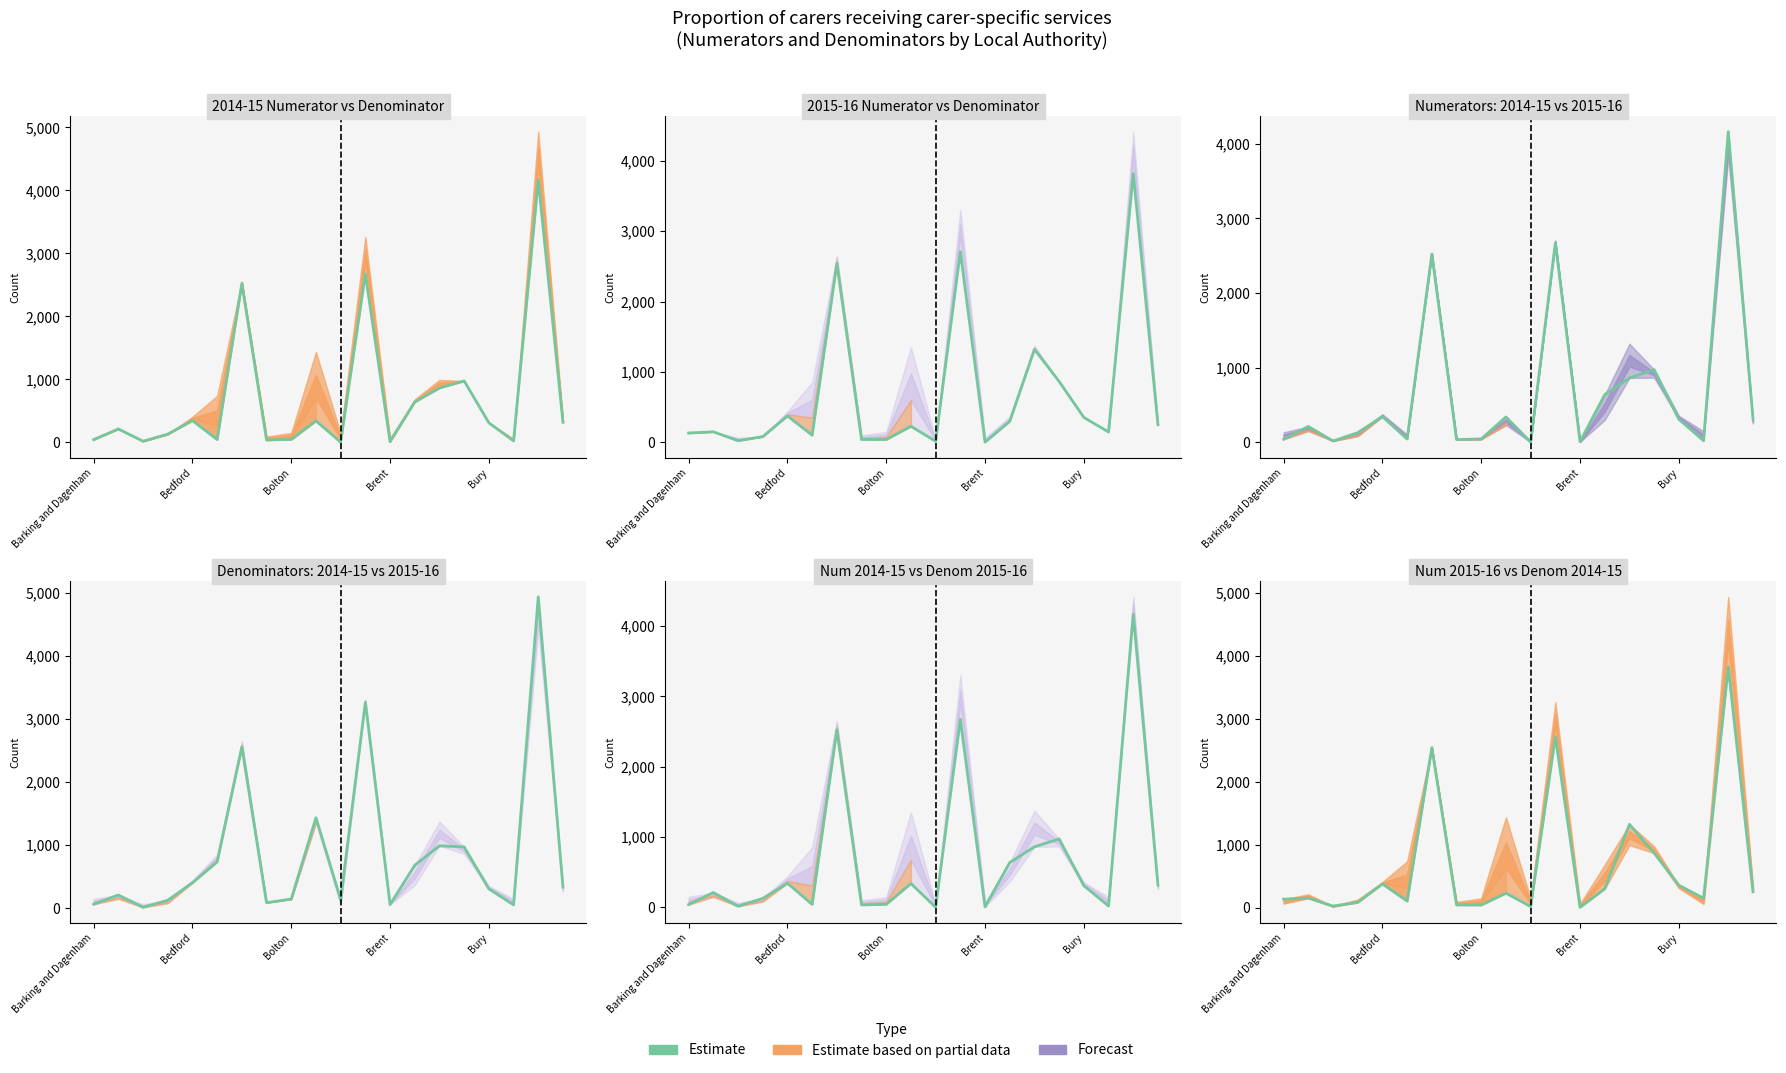

Where is the first local maximum for Numerator 2015-16?

Barnet